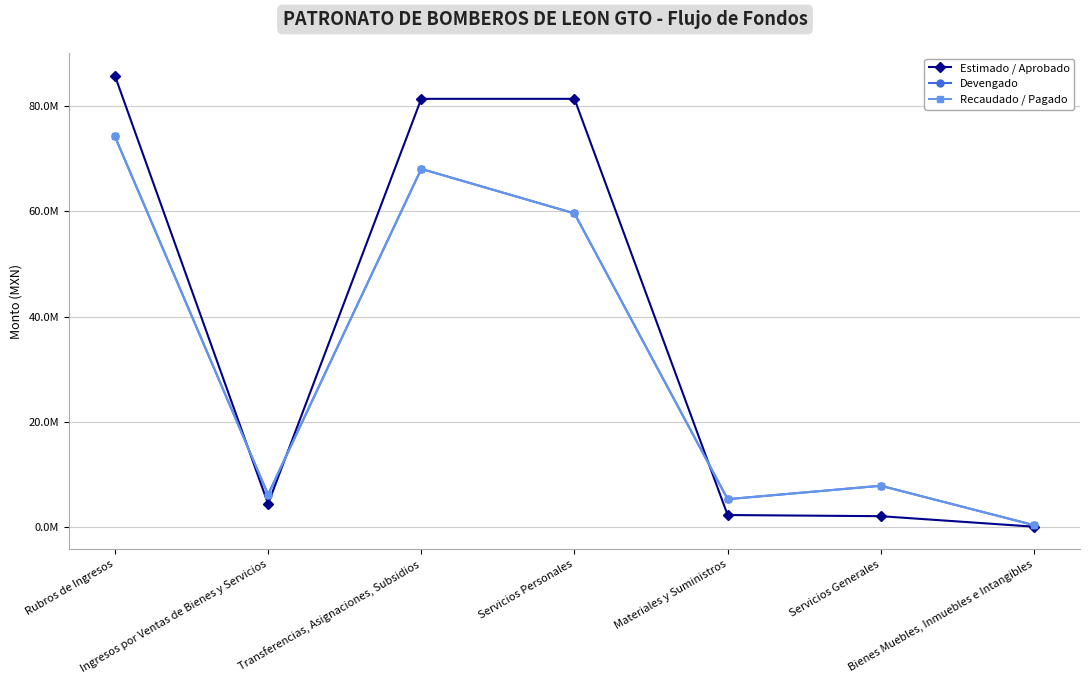

What is the total value across all series at Rubros de Ingresos?

234200384.0